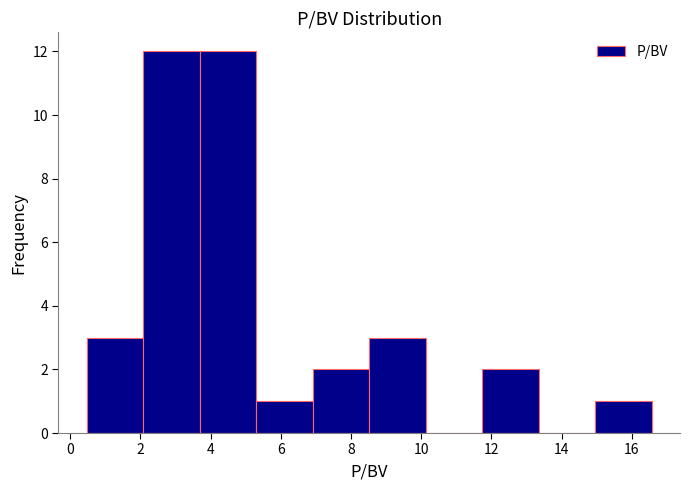

Reading left to right, list every bar in this chart as the range it spans on the x-axis followed by its height. Neither the bar edges nor the heights are printed on the chart, so give them approximately, as read against the axes.

0.4 to 2.0: 3
2.0 to 3.6: 12
3.6 to 5.4: 12
5.4 to 7.0: 1
7.0 to 8.6: 2
8.6 to 10.2: 3
10.2 to 11.8: 0
11.8 to 13.4: 2
13.4 to 15.0: 0
15.0 to 16.6: 1